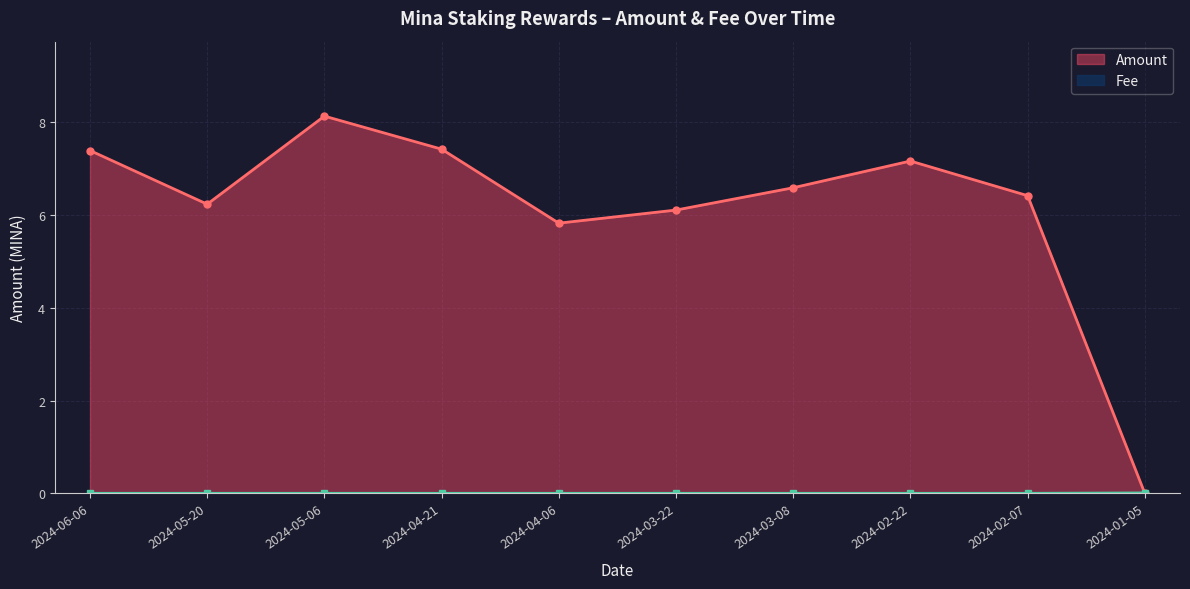

Reading right to left, what are all the values shown in this chart?

2024-01-05=0.0	2024-02-07=6.4	2024-02-22=7.2	2024-03-08=6.6	2024-03-22=6.1	2024-04-06=5.8	2024-04-21=7.4	2024-05-06=8.1	2024-05-20=6.2	2024-06-06=7.4